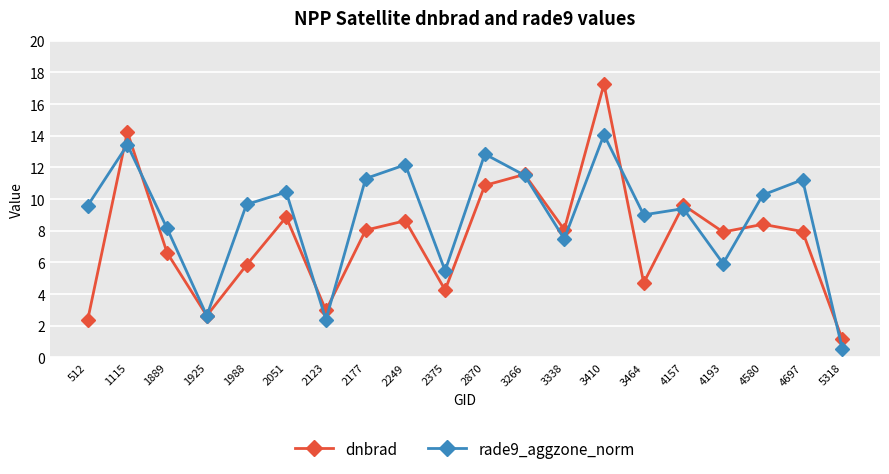

What is the average value of the dnbrad series?

7.6